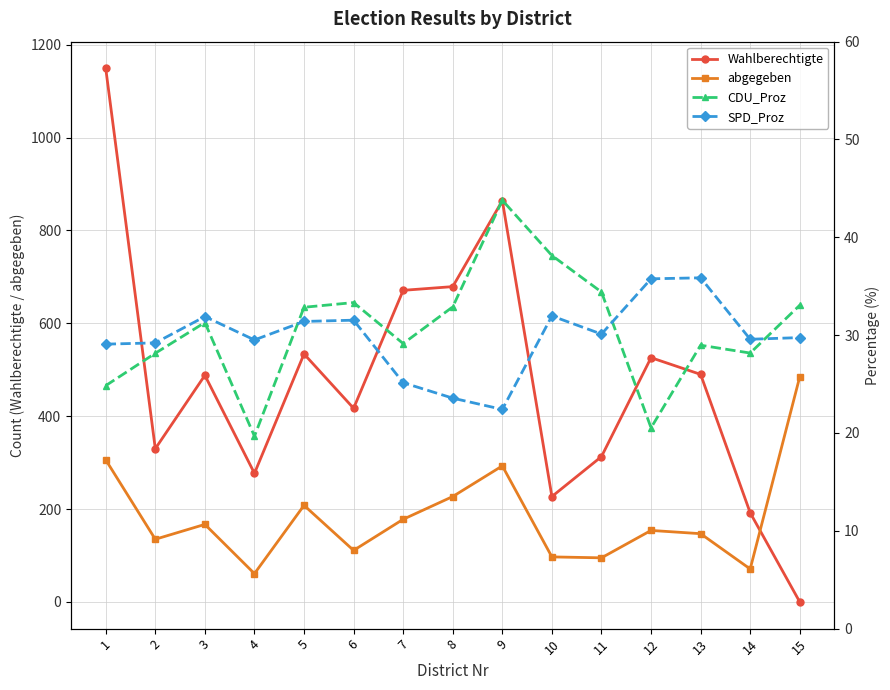

What is the value of the Wahlberechtigte point at the 14th from the left?

192